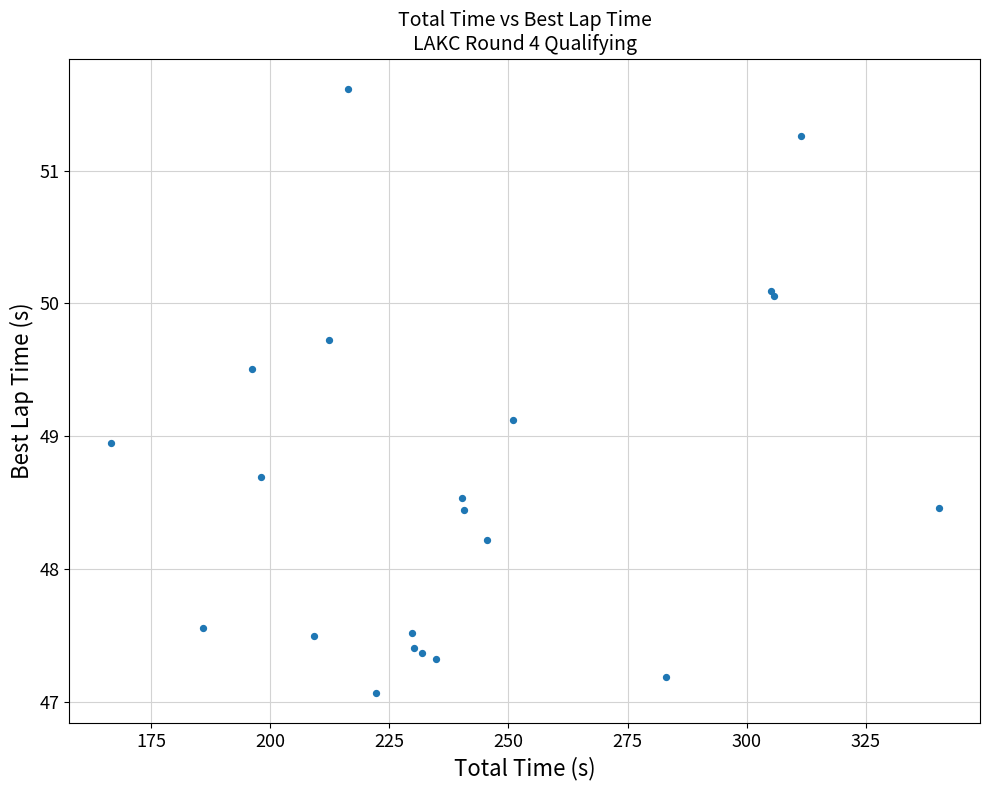

What Y value in the scatter plot is closest to 49?

48.9